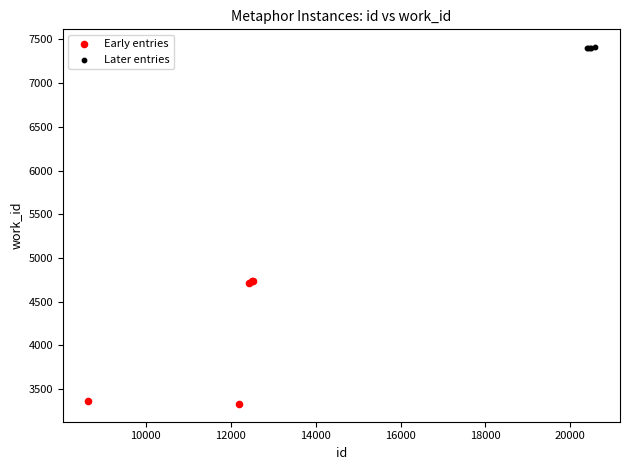

Which series reaches the maximum Y coordinate?

Later entries